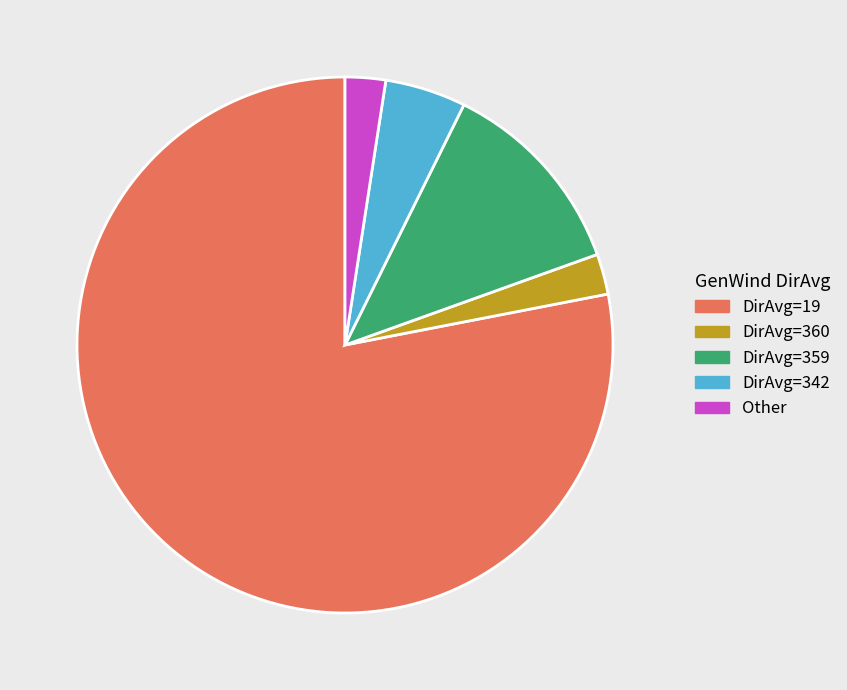

Which category has the biggest portion of the pie?

DirAvg=19